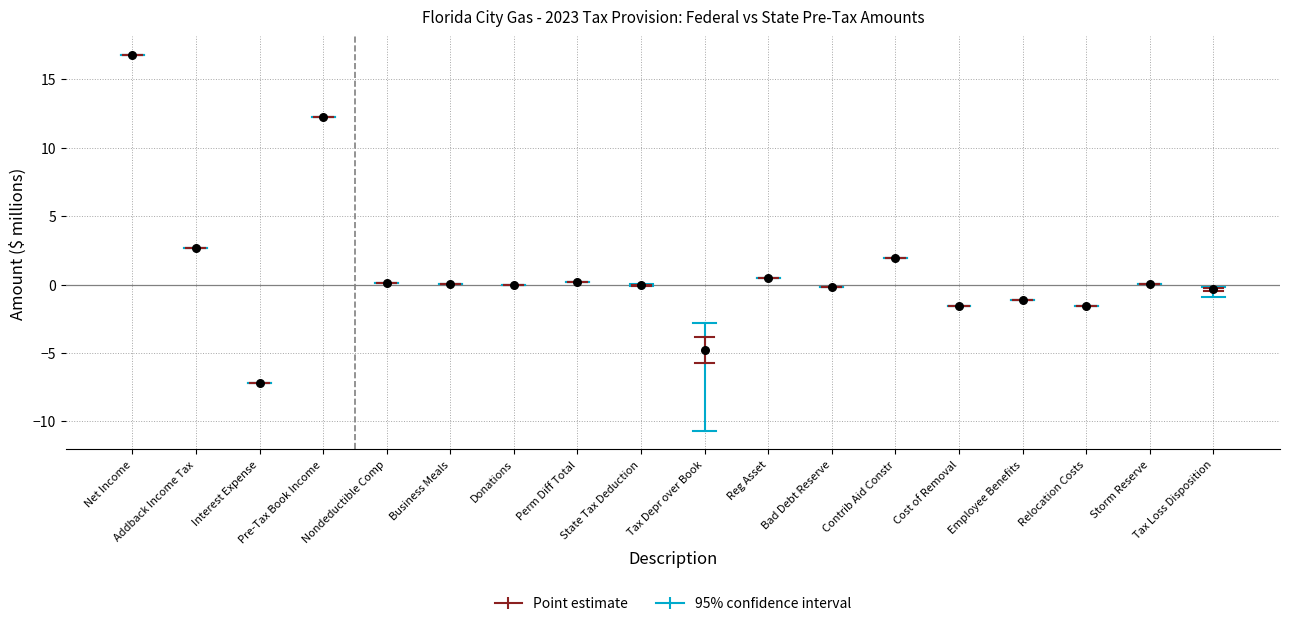

What Y value in the scatter plot is closest to 4?

2.7